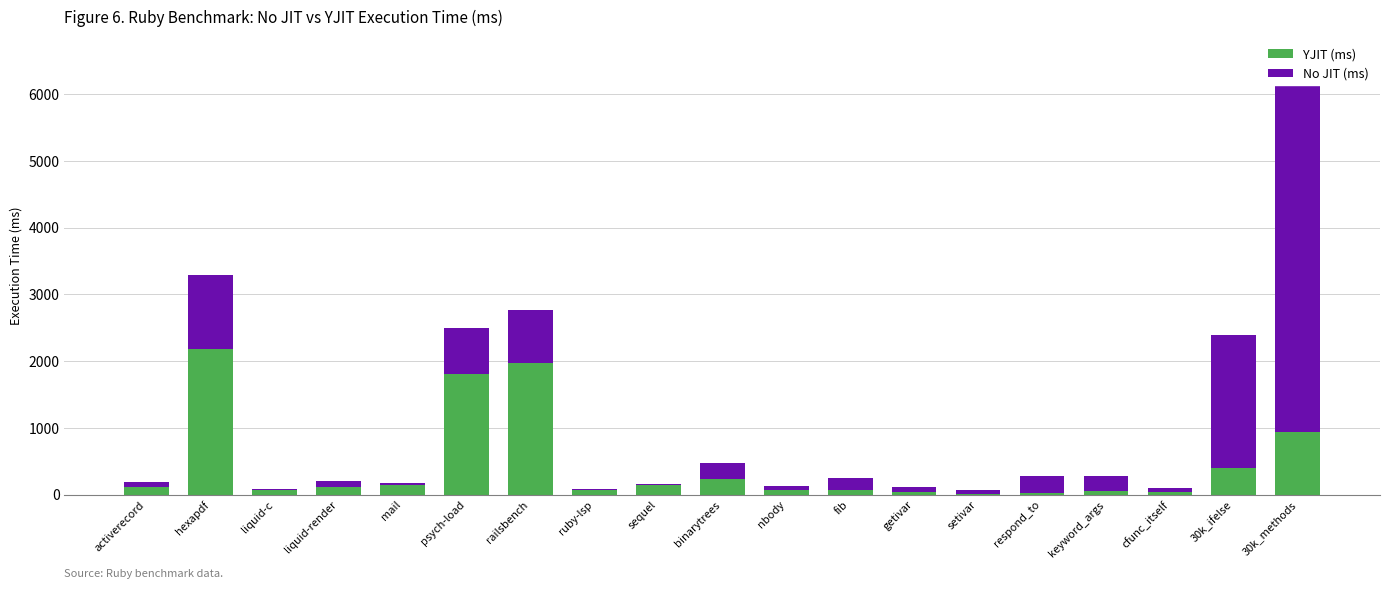

The value of YJIT (ms) at psych-load is 1803.7. True or false?

True